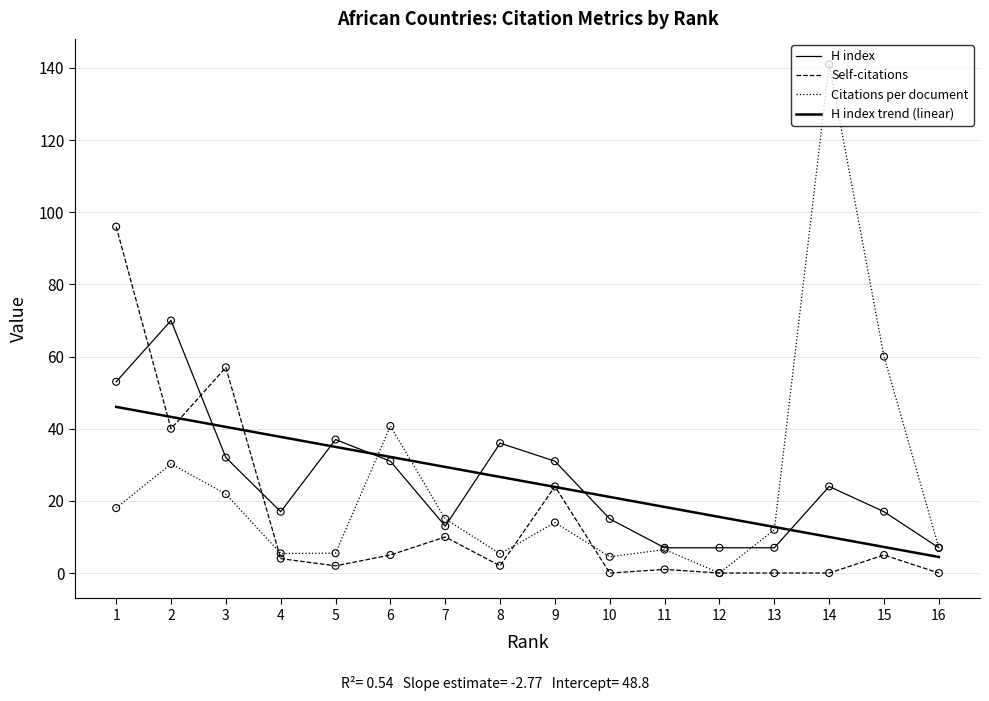

How many lines are shown in the chart?

4